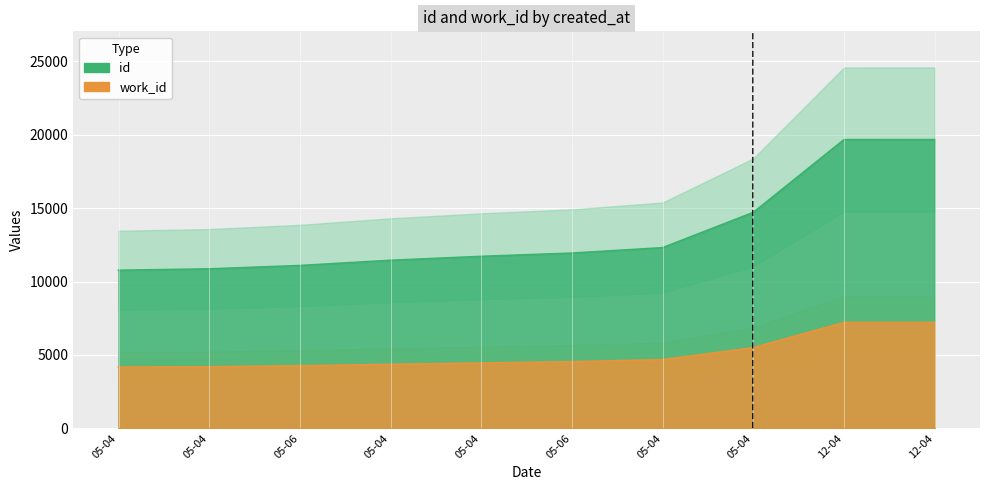

Which category has the lowest value in the id series?

05-04